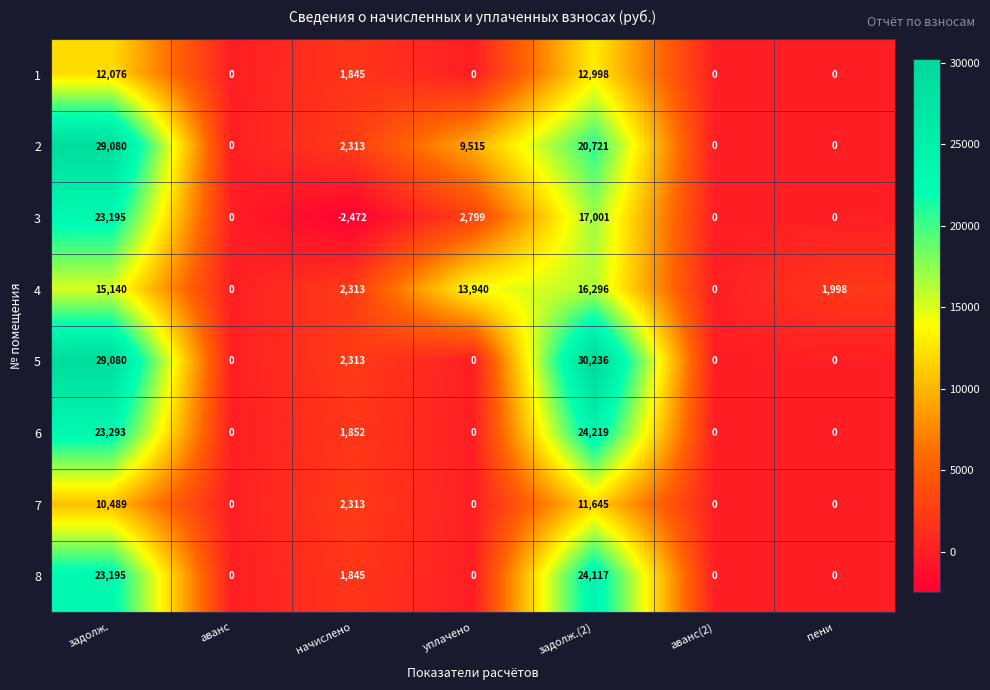

At which category is the sum across all series the highest?

задолж.